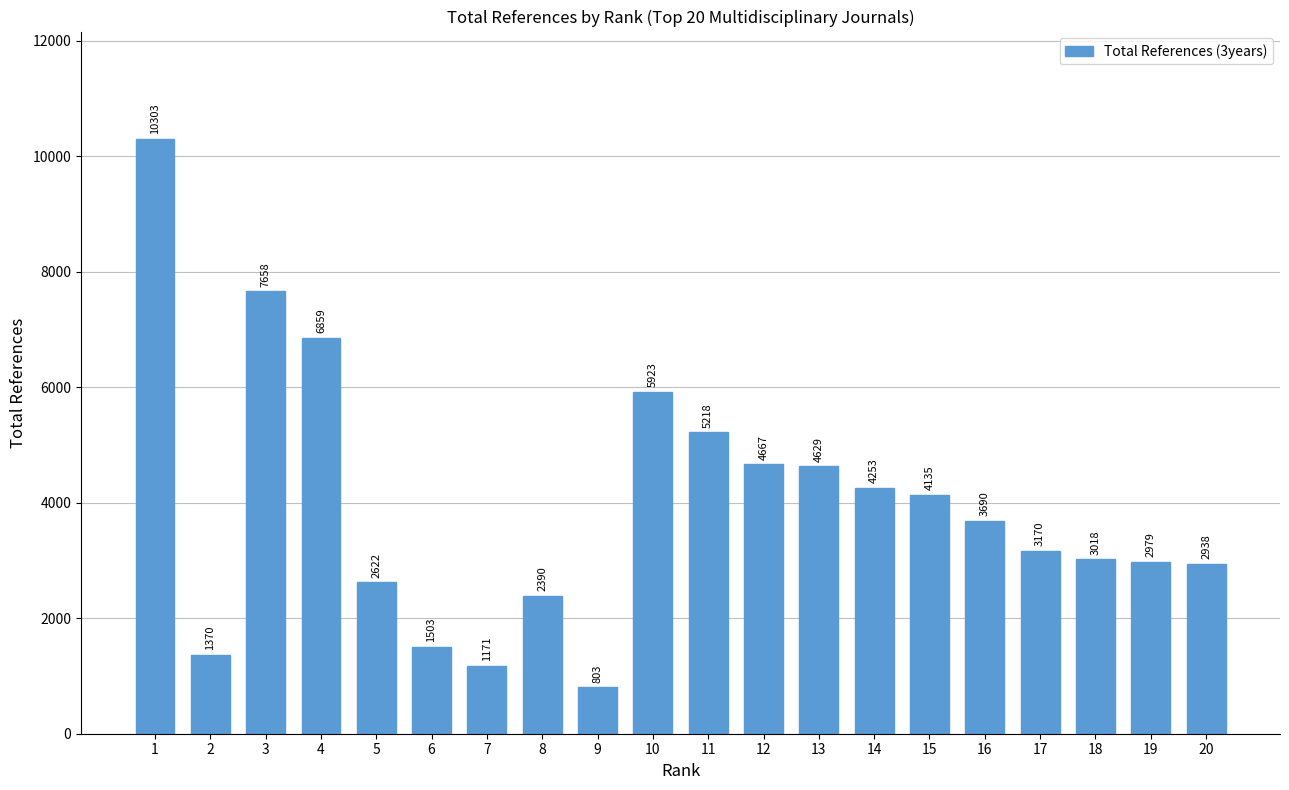

Which label corresponds to the smallest value in the chart?

9